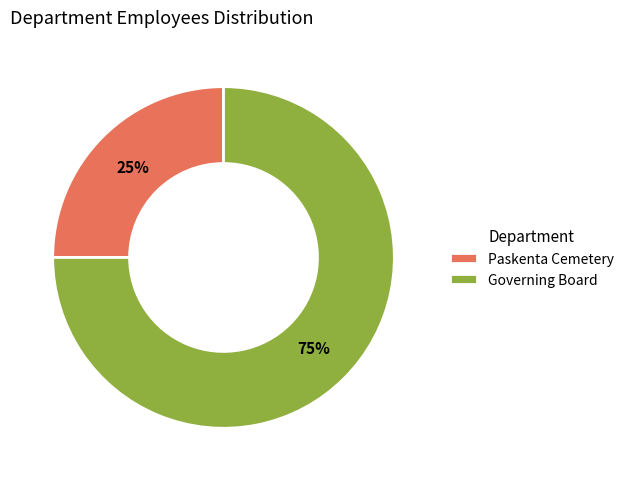

Does Paskenta Cemetery account for over 50% of the chart?

No